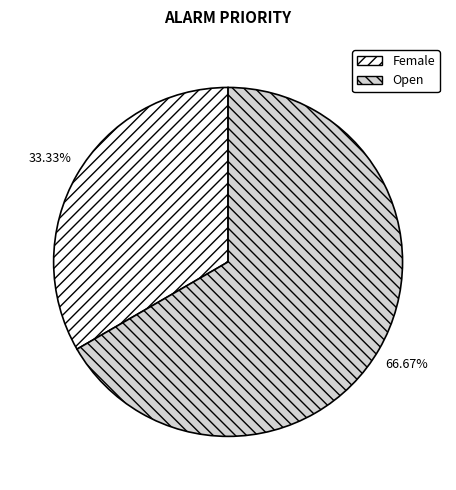

How many slices are in this pie chart?

2